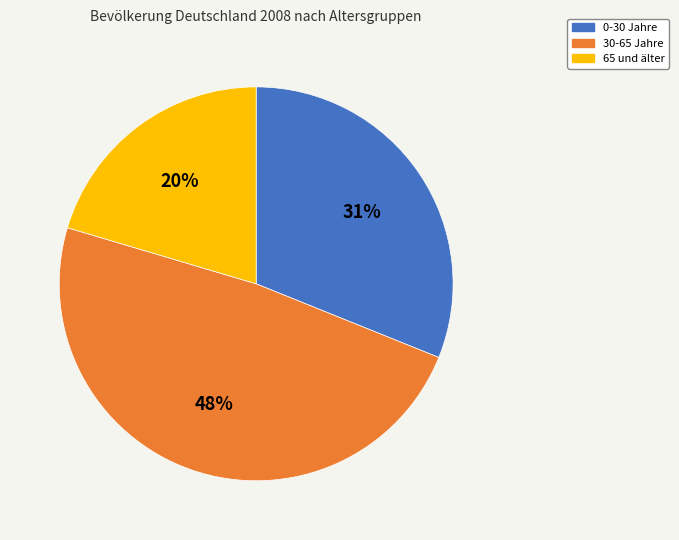

Is there any slice that represents more than half of the pie?

No